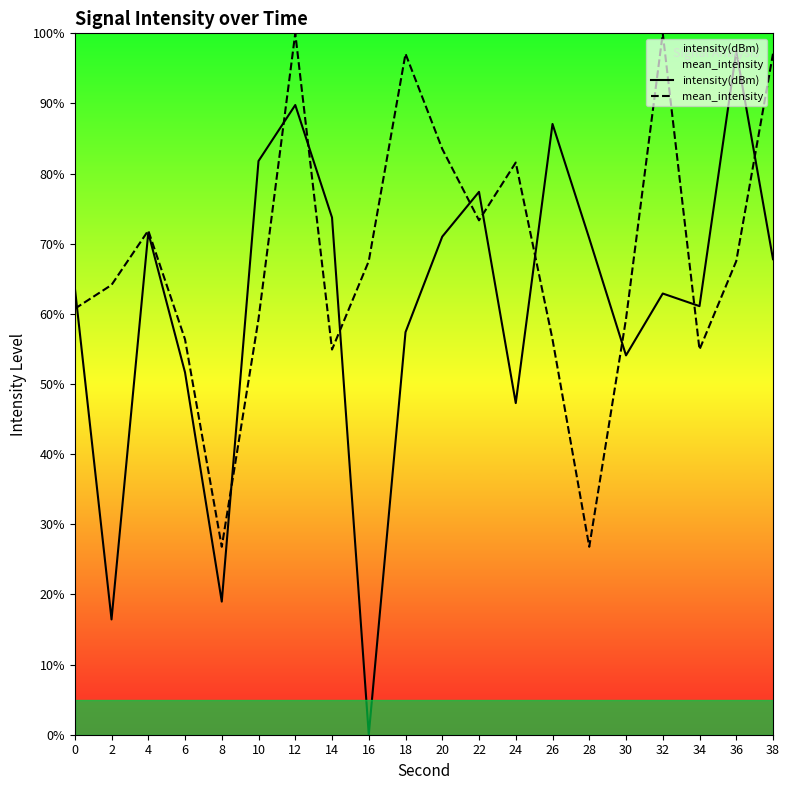

True or false: intensity(dBm) and mean_intensity intersect in this chart.

True